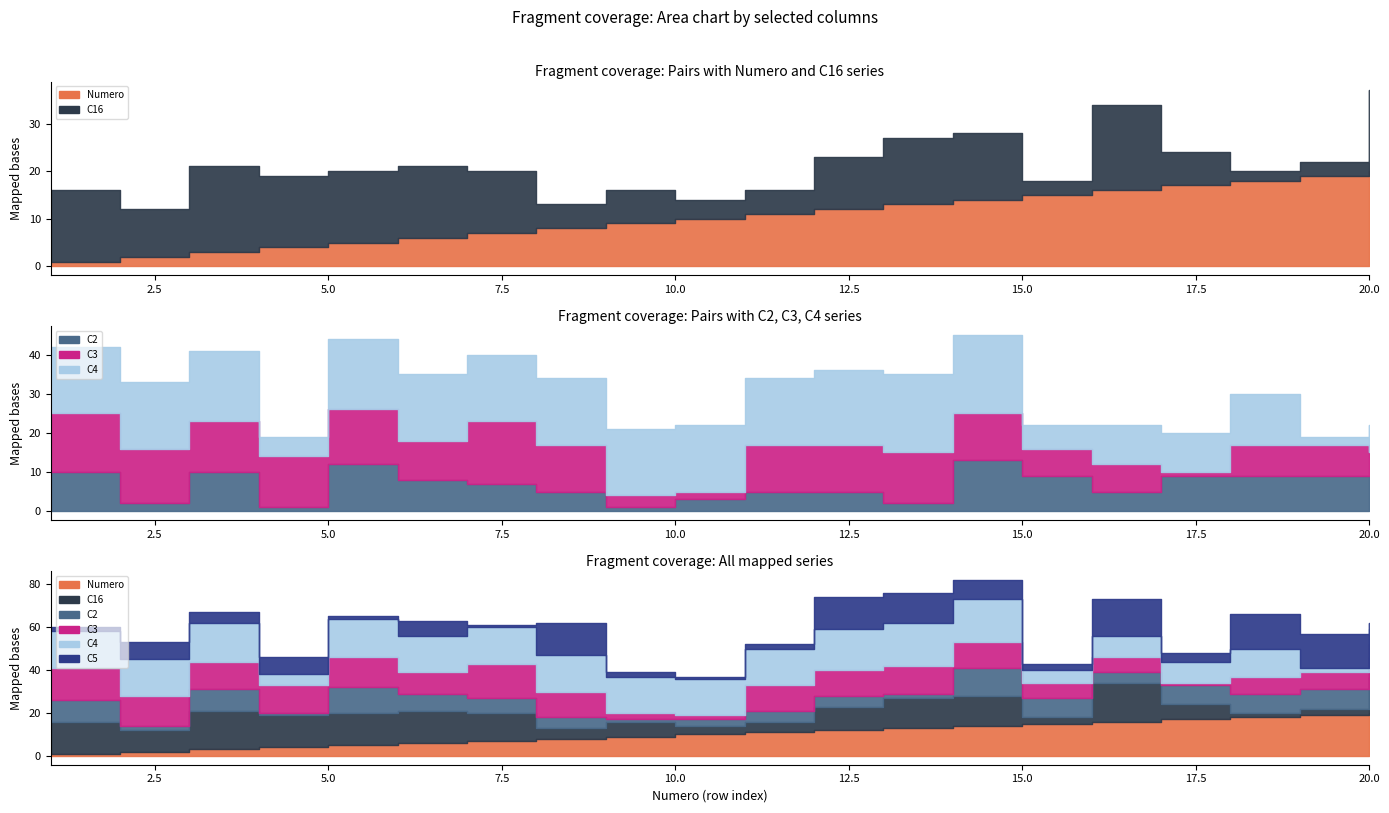

How many intersections are there between C16 and C4?

4